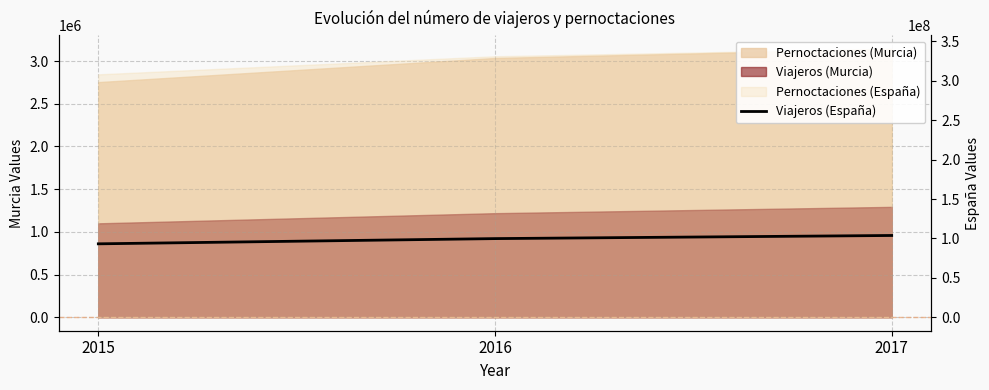

What is the ratio of the value at 2015 to the value at 2016?

0.9